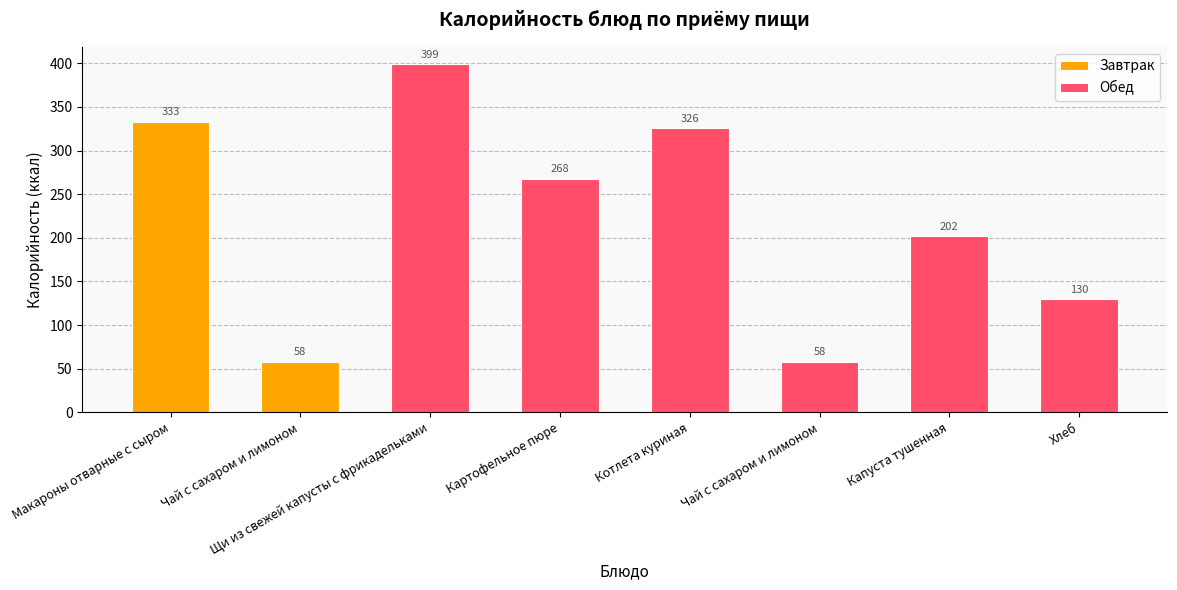

At which label does Обед first exceed 268?

Щи из свежей капусты с фрикадельками